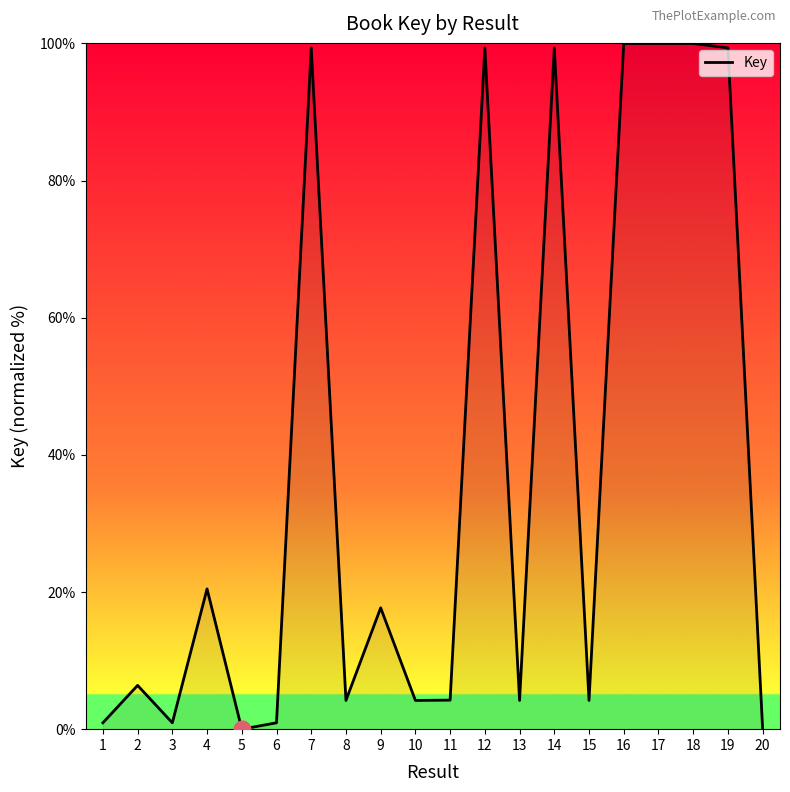

What is the difference between the maximum and minimum values?

100.0